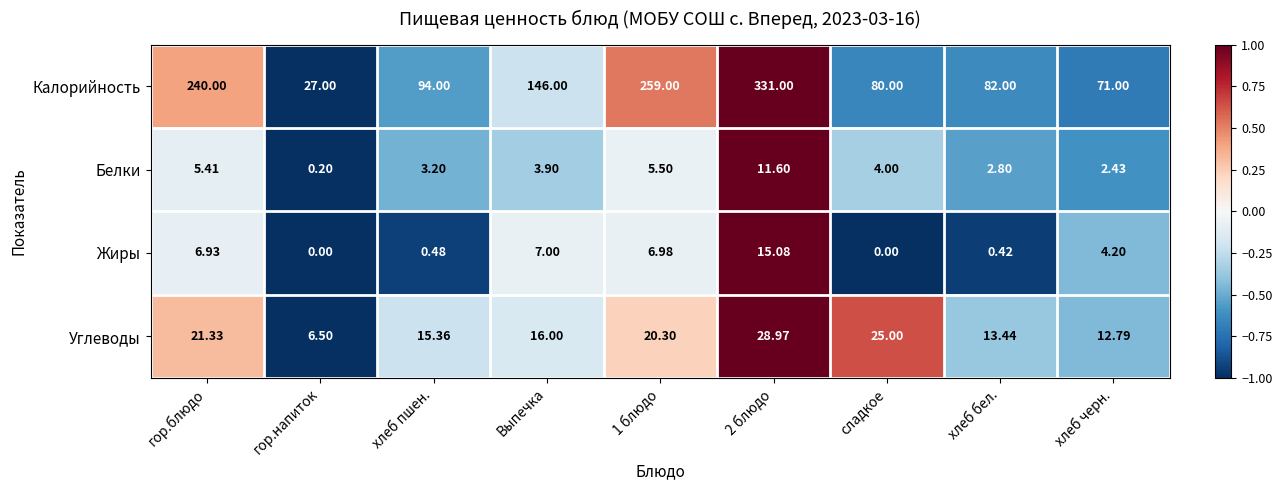

At which category is the sum across all series the highest?

2 блюдо